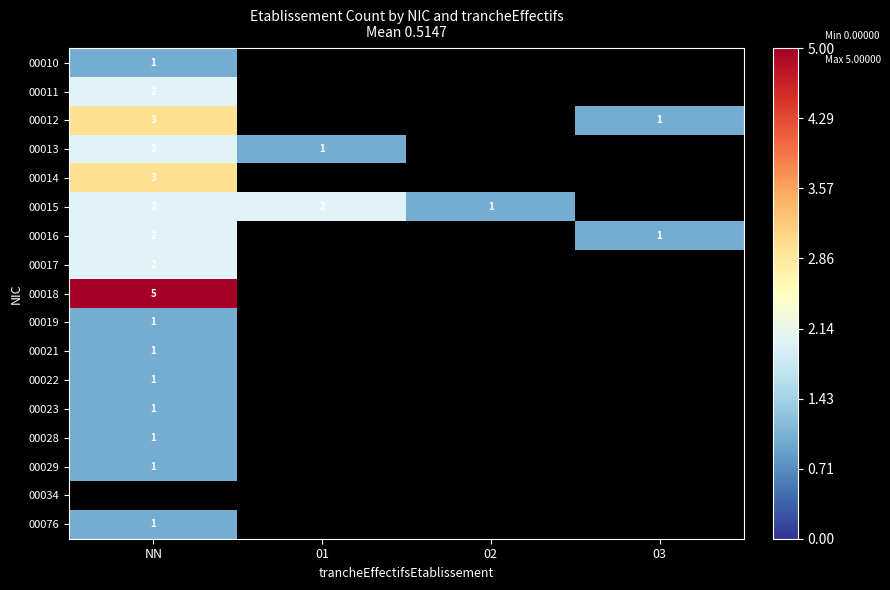

Is it true that 00076 equals 1 at NN?

True